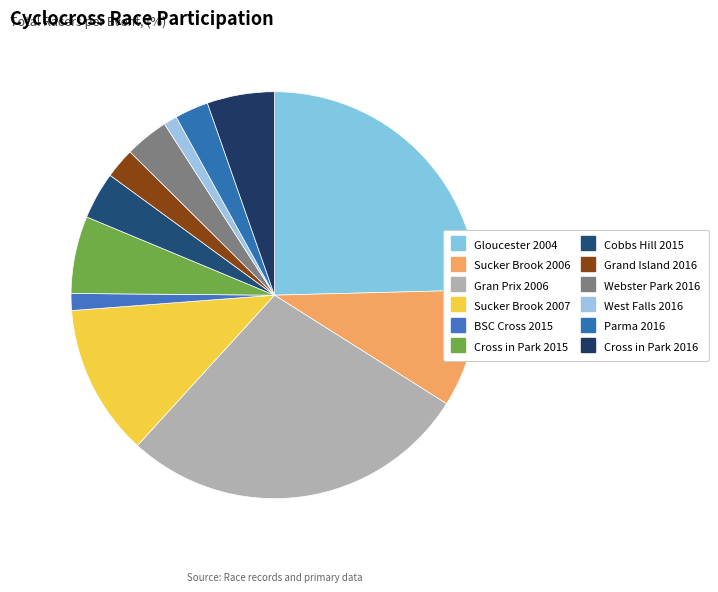

Does Cobbs Hill 2015 represent more than half of the total?

No